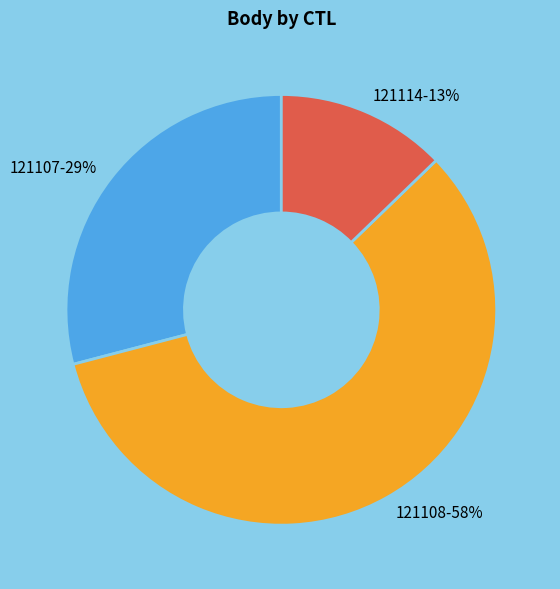

Approximately how many times larger is the value at 121107 compared to 121108?

0.5